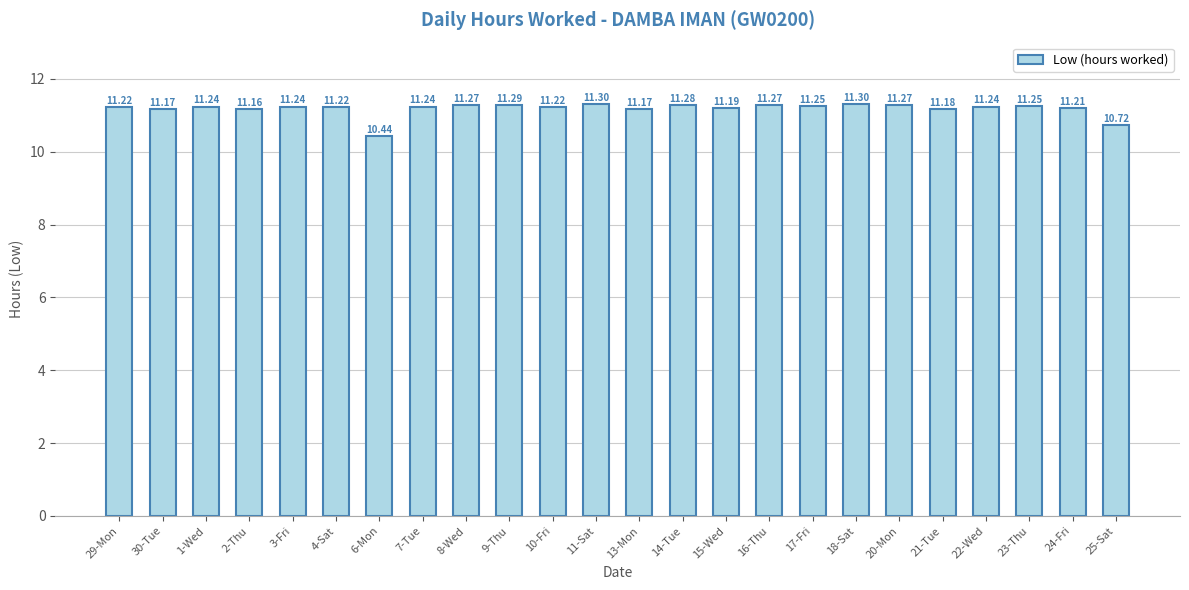

Is it true that the value at 4-Sat is 11.2?

True